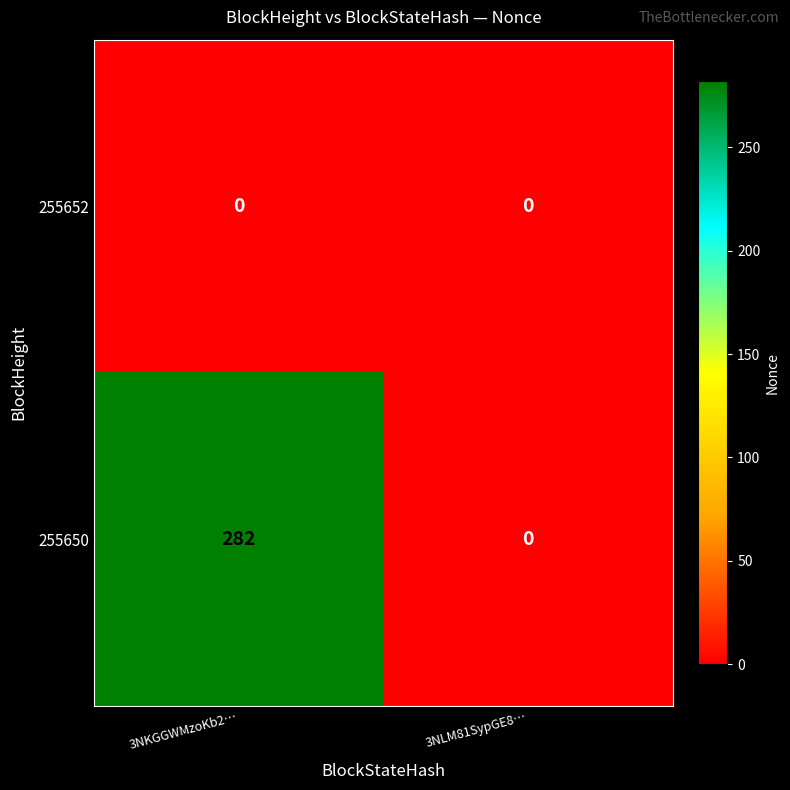

What is the sum of the 255650 values at 3NLM81SypGE8… and 3NKGGWMzoKb2…?

282